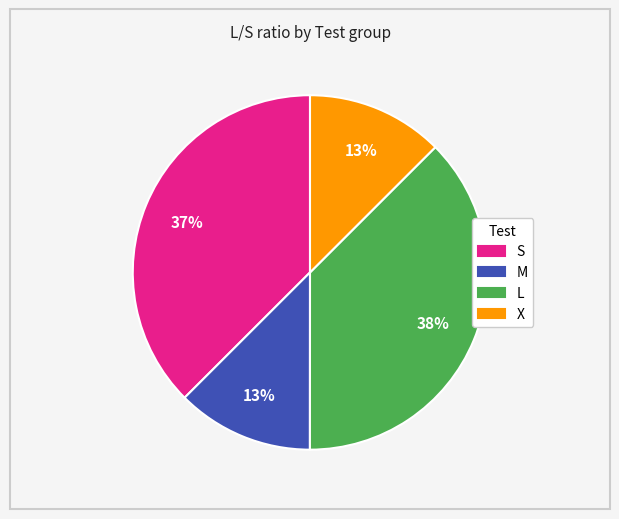

True or false: S accounts for 1% of the total.

False